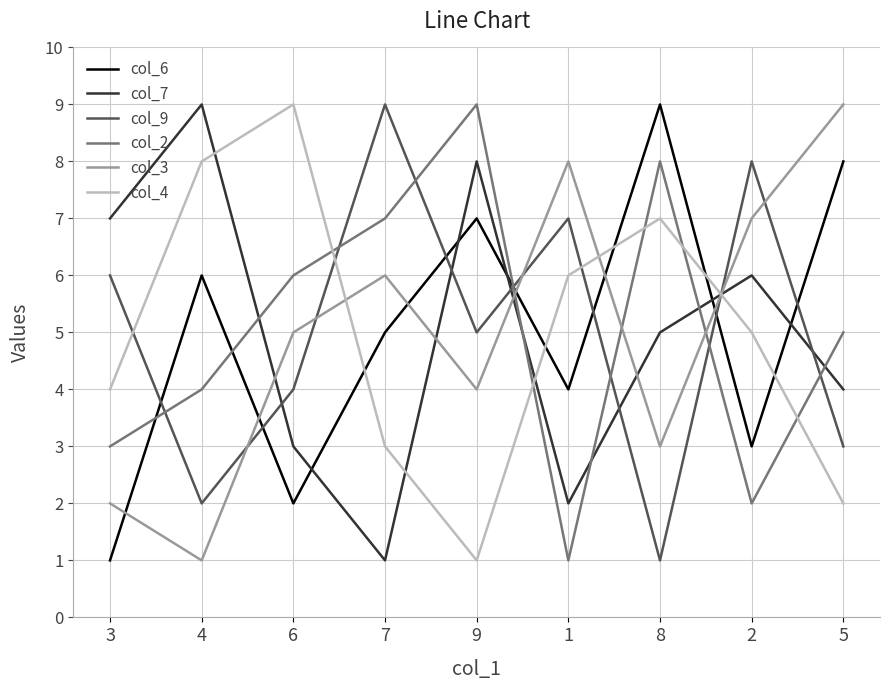

How many interior local valleys does the col_3 series have?

3